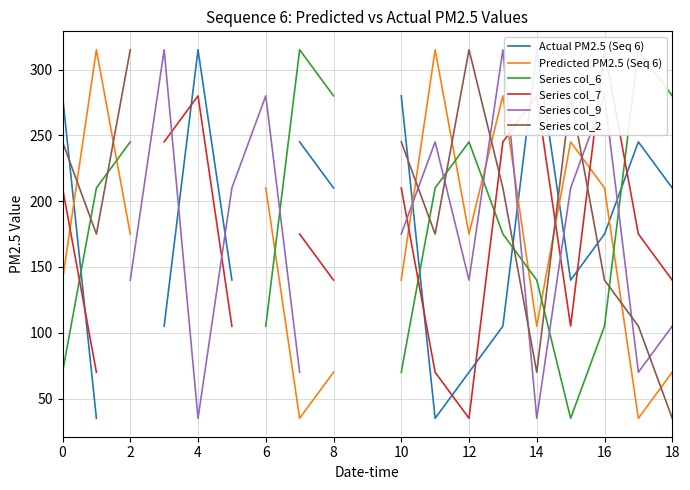

What are all the series names shown in the legend?

Actual PM2.5 (Seq 6), Predicted PM2.5 (Seq 6), Series col_6, Series col_7, Series col_9, Series col_2